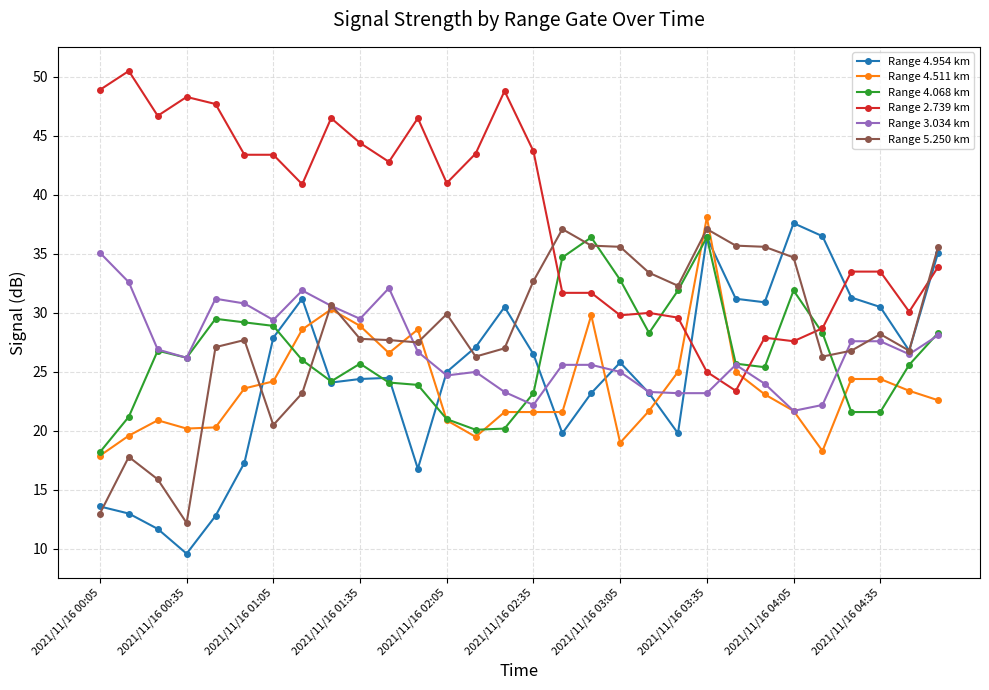

Which series has the largest total across all categories?

Range 2.739 km